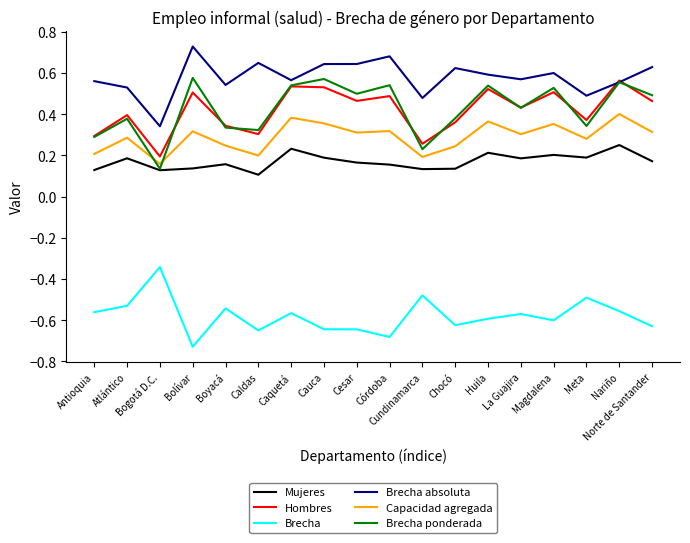

True or false: Capacidad agregada has more than 2 interior local peaks.

True